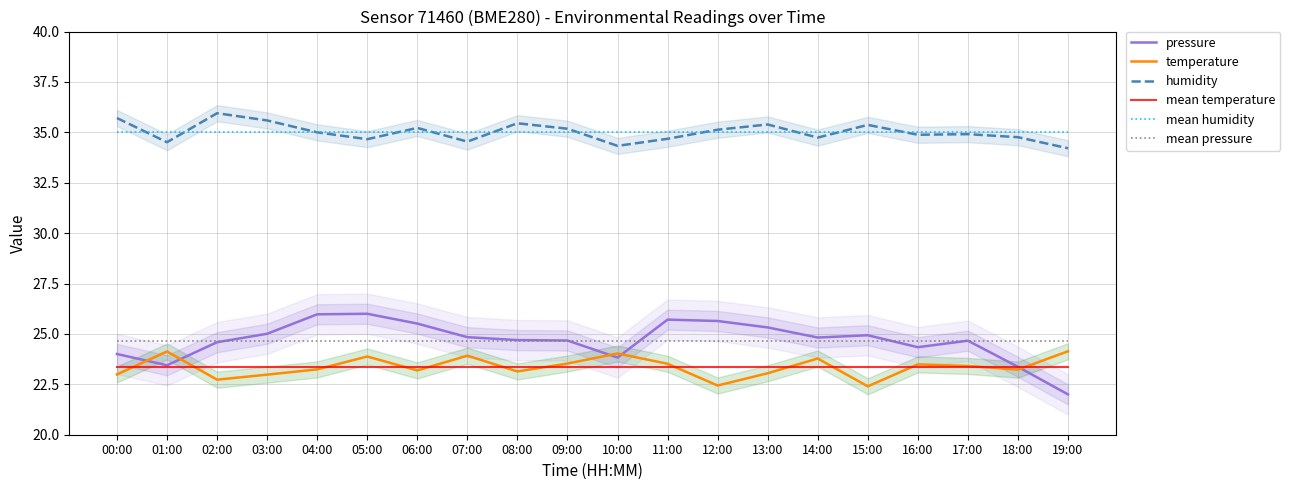

What is the average value of the mean humidity series?

35.0